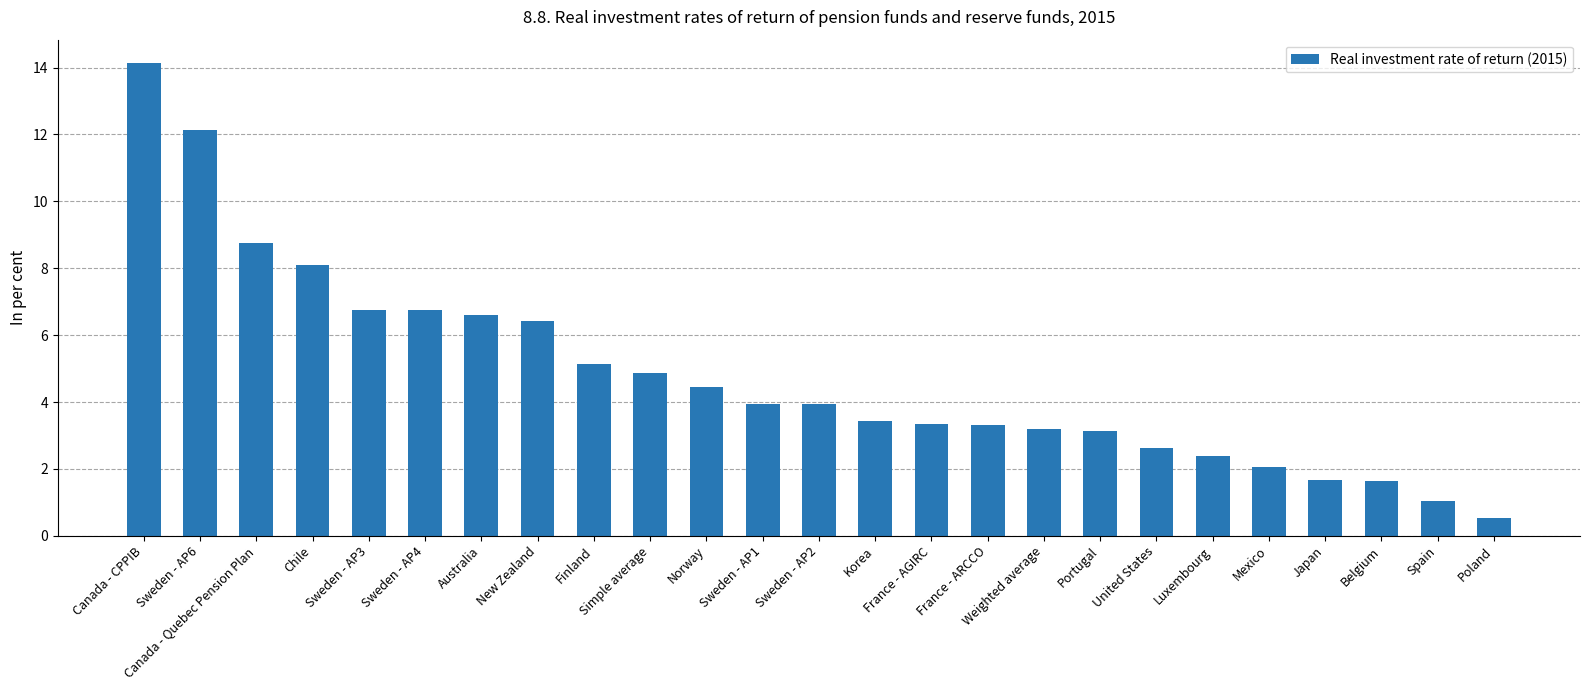

What position from the right is Mexico?

5